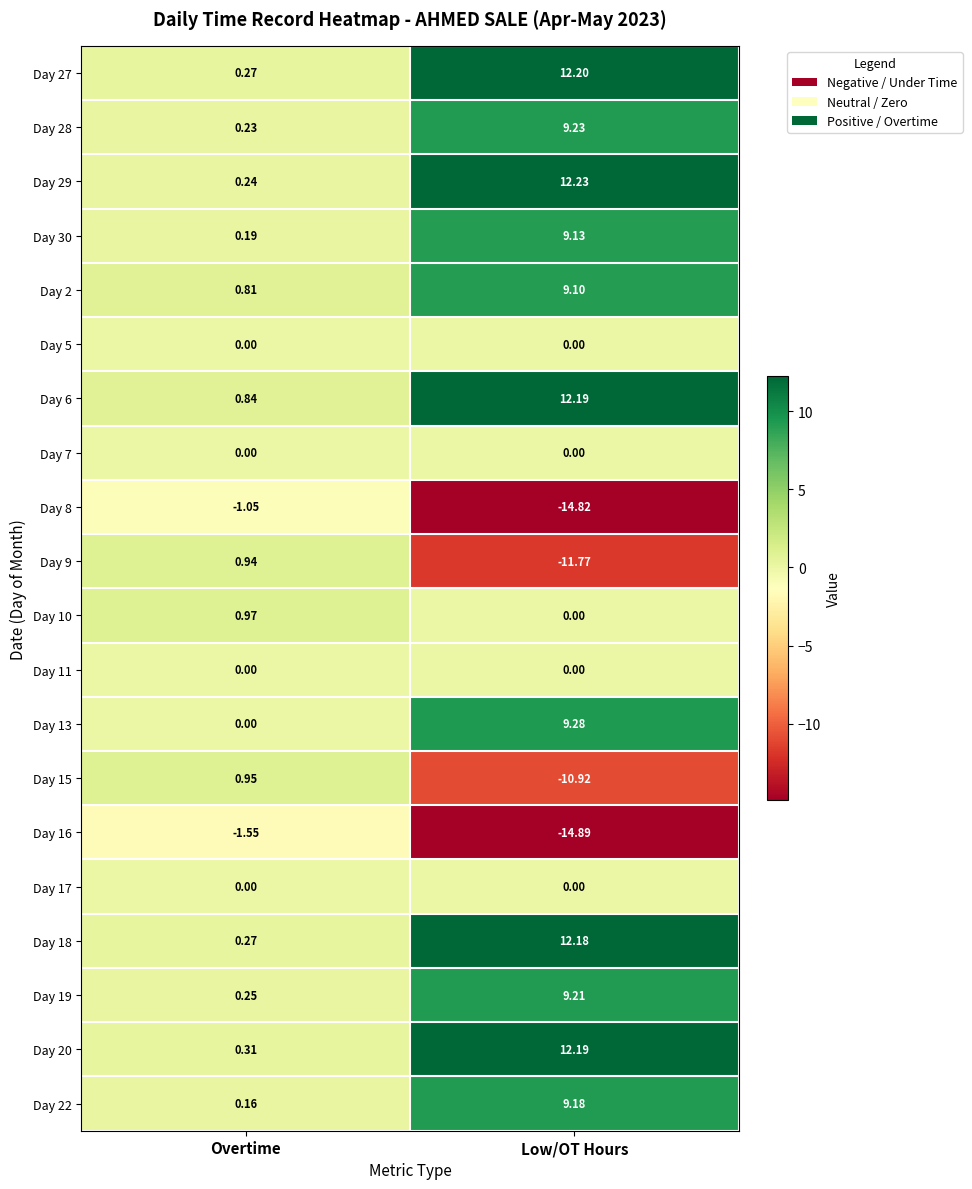

Is the value of Day 28 at Overtime greater than the value of Day 9 at Overtime?

No